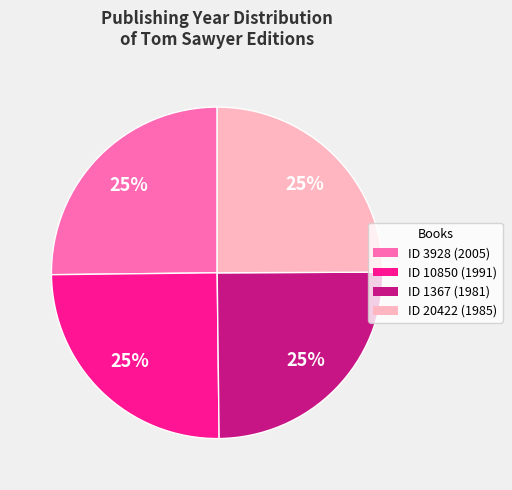

Is there any slice that represents more than half of the pie?

No